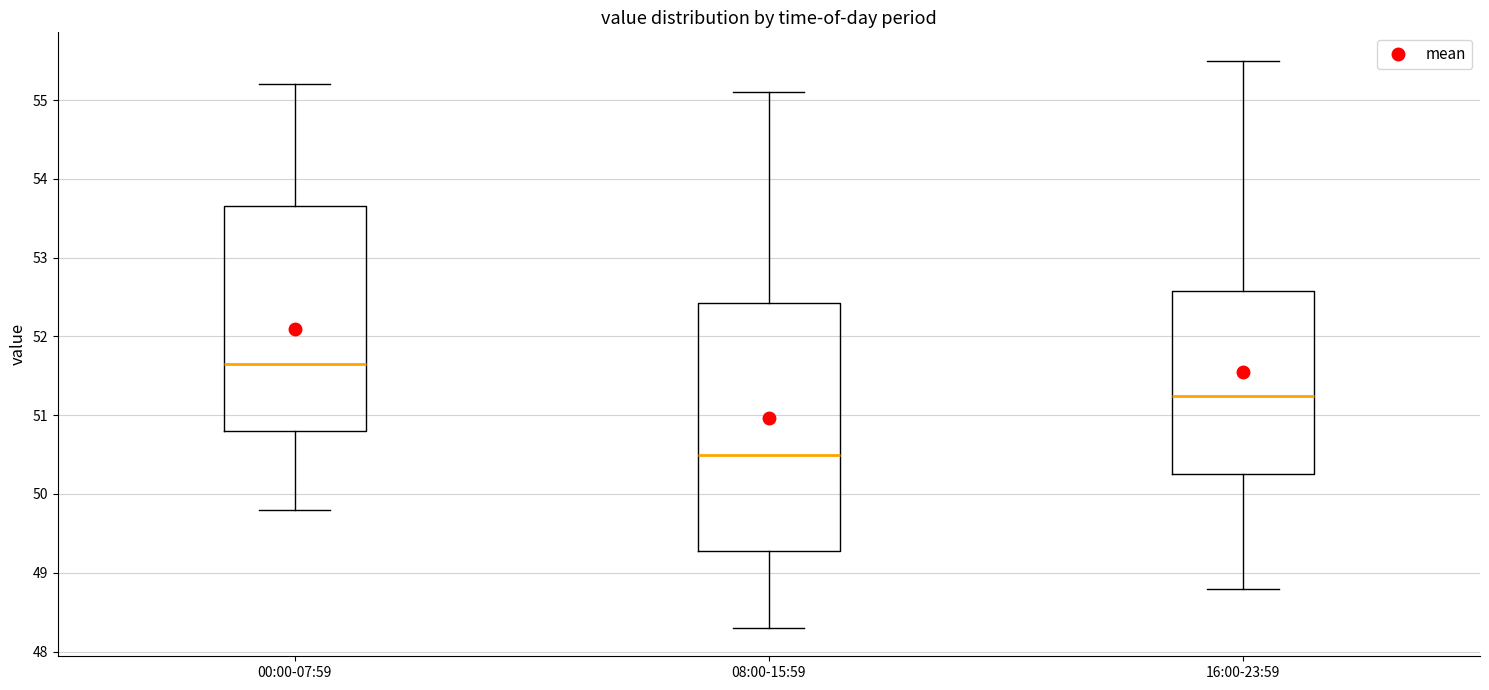

Reading left to right, read every box against the y-axis: the position of its median line, the range the box covers, and the ends of its whiskers. The values are not printed on the chart, so give them approximately, as read against the axis.

00:00-07:59: median 51.7, box 50.8 to 53.7, whiskers 49.8 to 55.2
08:00-15:59: median 50.5, box 49.3 to 52.4, whiskers 48.3 to 55.1
16:00-23:59: median 51.3, box 50.3 to 52.6, whiskers 48.8 to 55.5